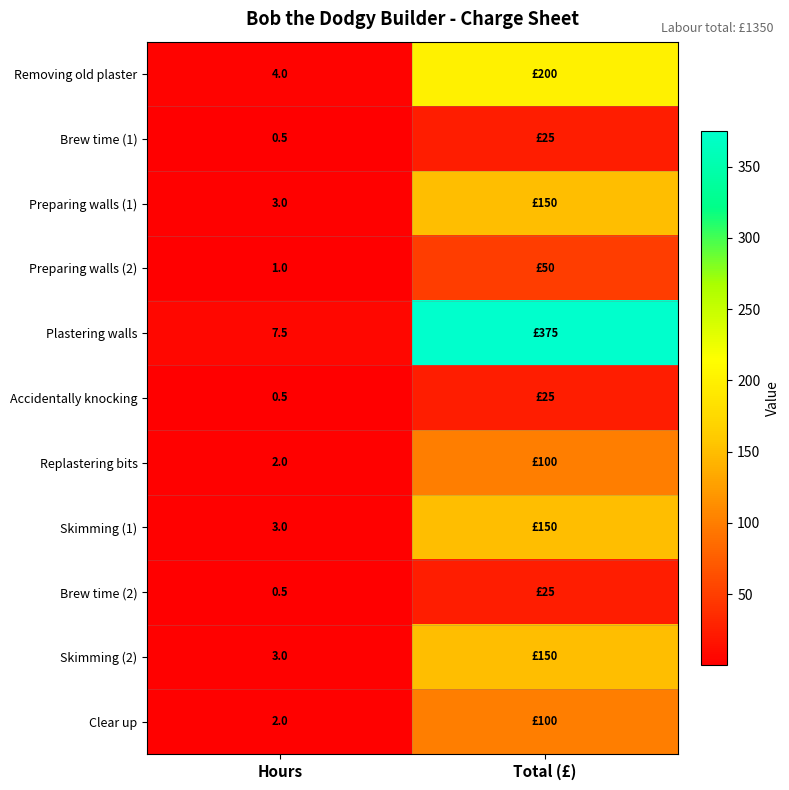

What is the greatest value displayed?

375.0